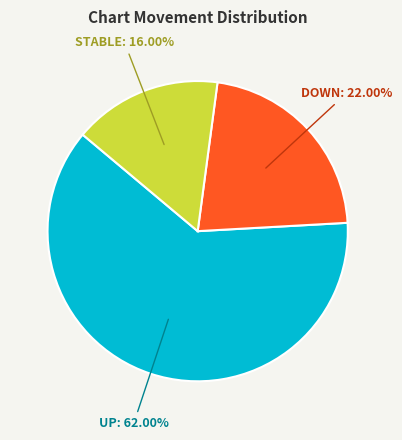

Is there a majority slice in this chart?

Yes